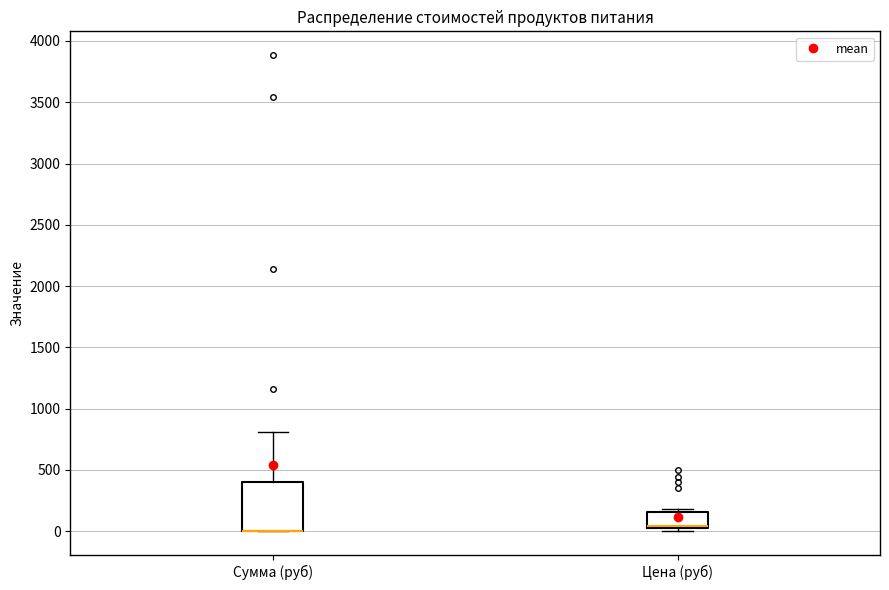

Which box is the tallest, from its lower edge to its upper edge?

Сумма (руб)